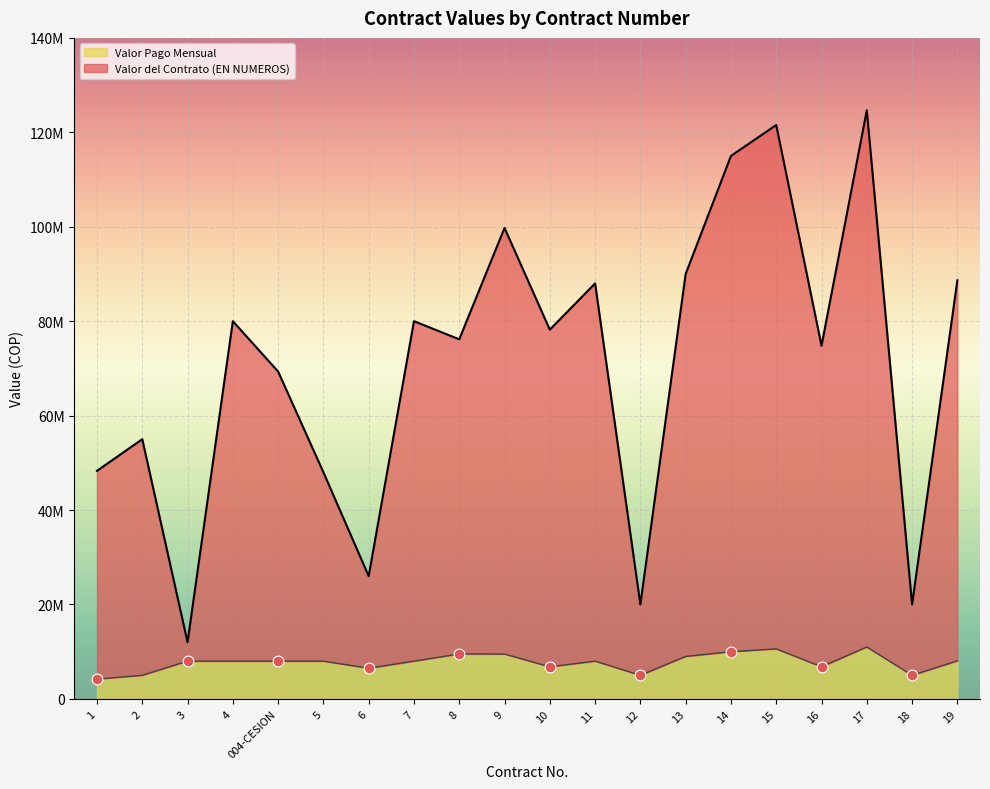

Is the value of Valor Pago Mensual at 4 greater than the value of Valor del Contrato (EN NUMEROS) at 12?

No